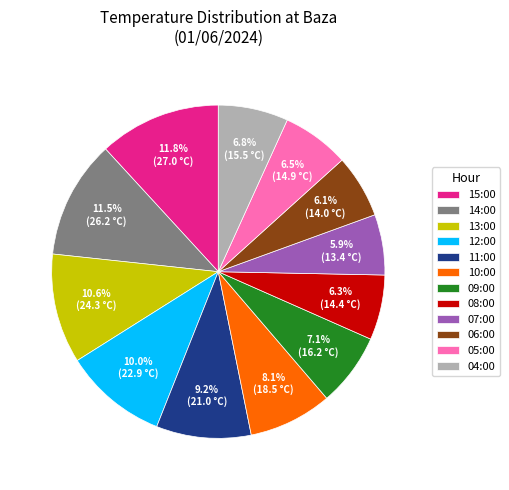

Does 15:00 account for over 50% of the chart?

No